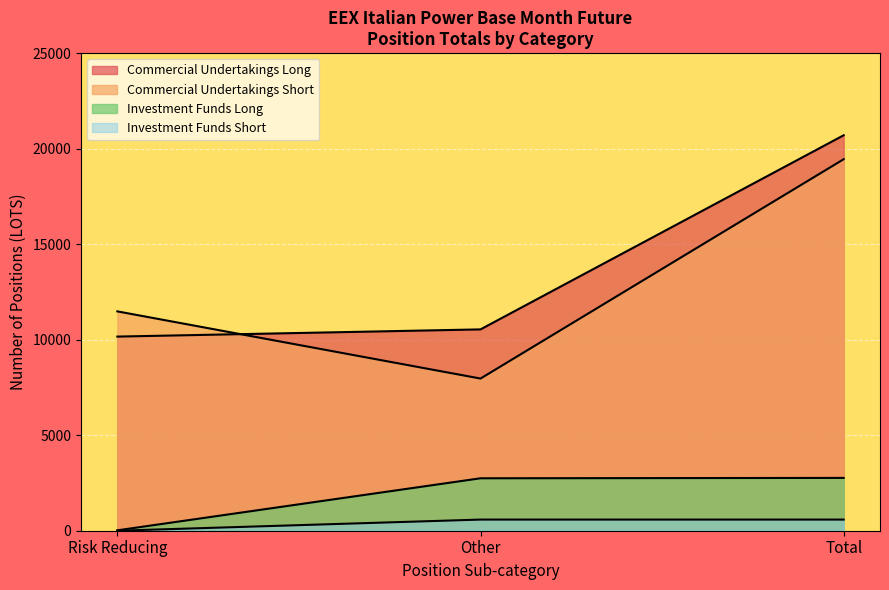

What position from the right is Investment Funds?

2